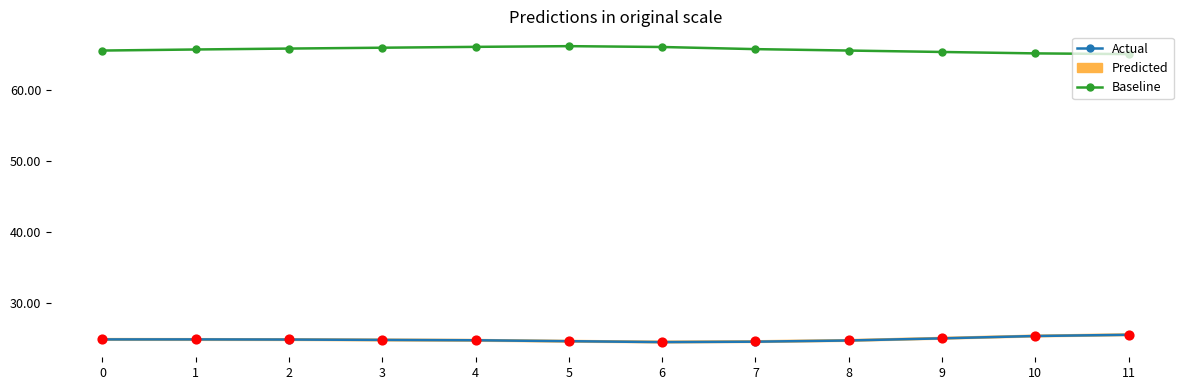

Which series contains the lowest Y value?

Actual